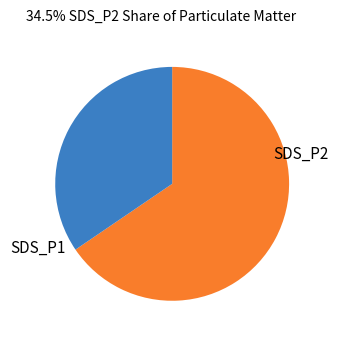

Does any single category account for the majority?

Yes